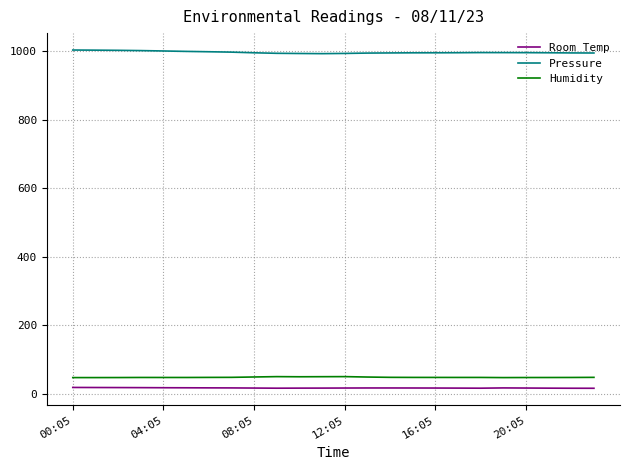

What is the maximum value for Humidity?

50.1